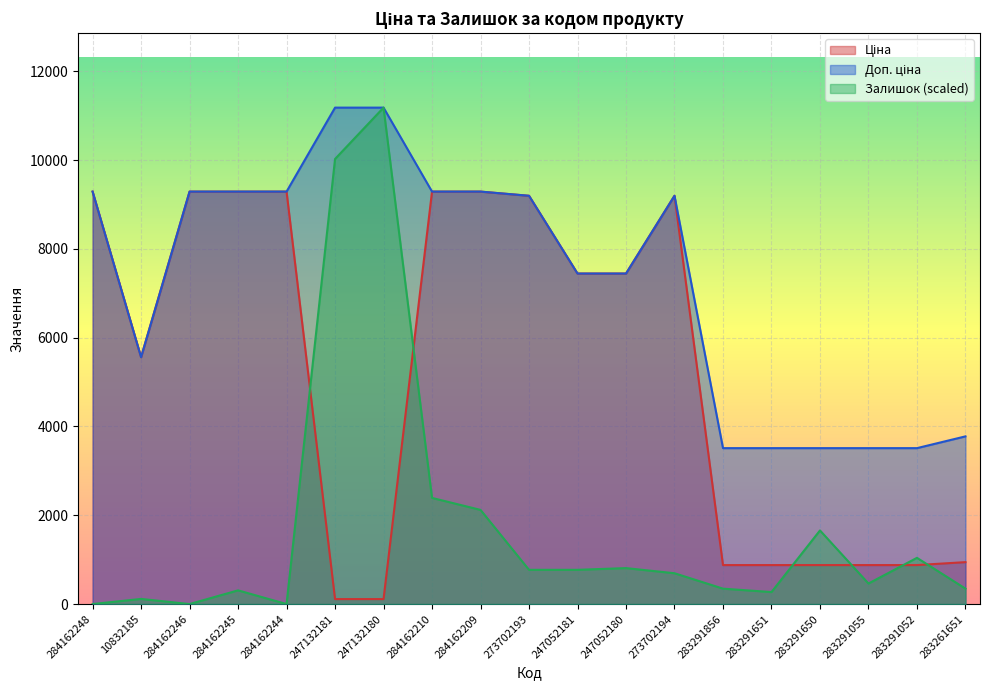

What position from the right is 284162209?

11